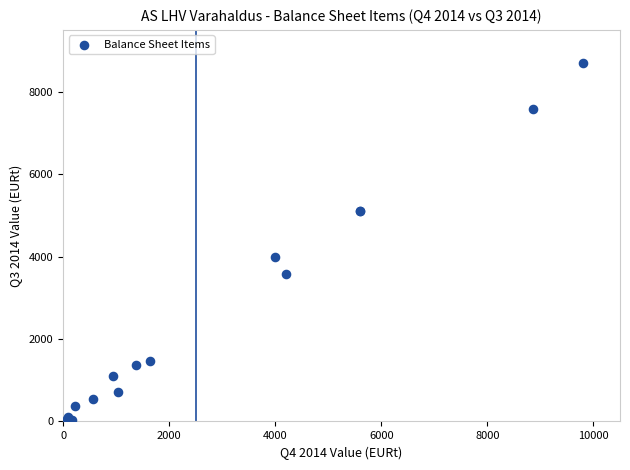

What Y value in the scatter plot is closest to 4365?

4000.0